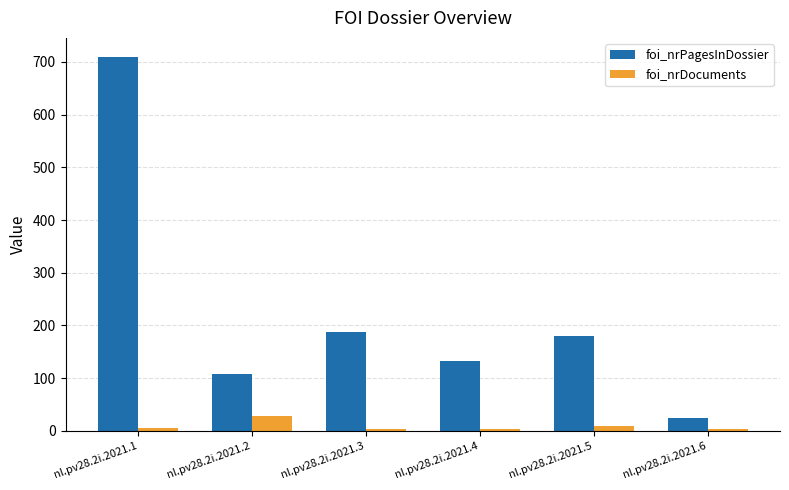

Rank the categories by foi_nrPagesInDossier value from highest to lowest.

nl.pv28.2i.2021.1, nl.pv28.2i.2021.3, nl.pv28.2i.2021.5, nl.pv28.2i.2021.4, nl.pv28.2i.2021.2, nl.pv28.2i.2021.6